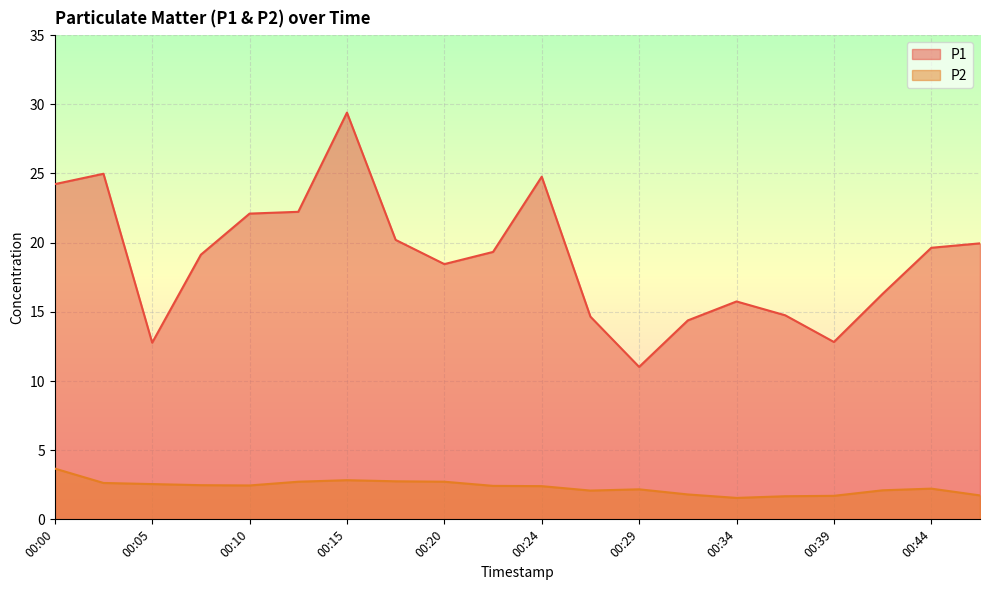

What is the value of the P1 point at the 15th from the left?

15.8